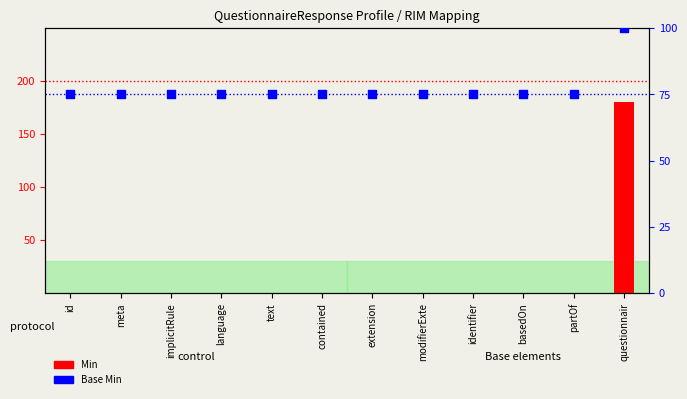

What is the total value across all series at questionnair?

280